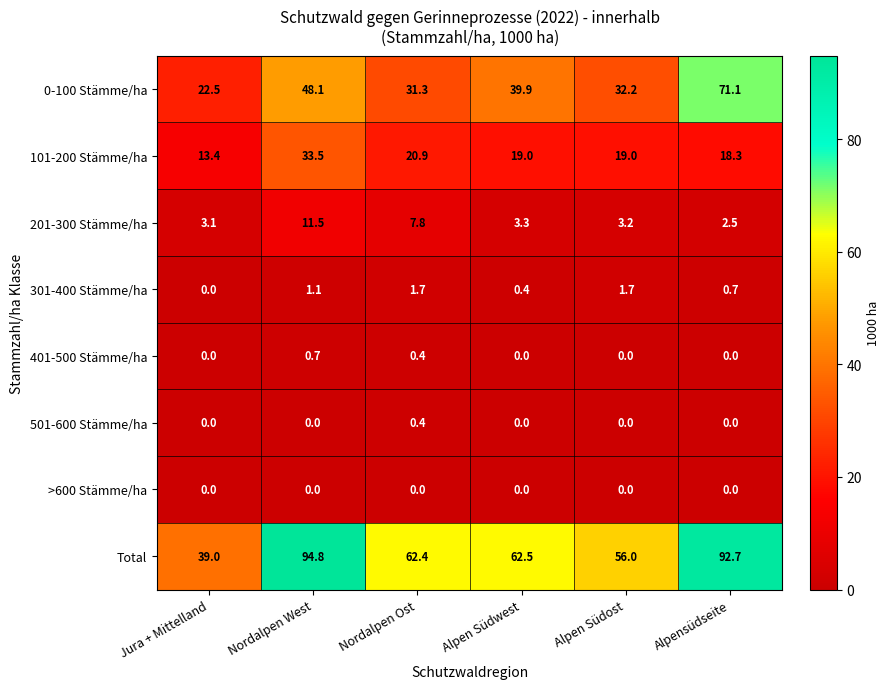

How many distinct data groups are displayed?

8